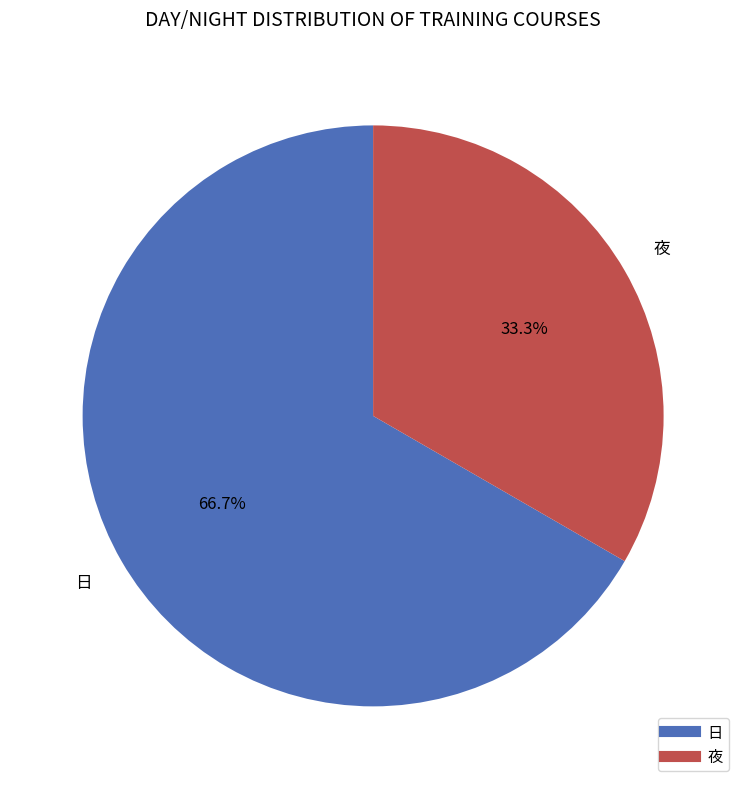

Is it true that 日 is 61% of the pie?

False